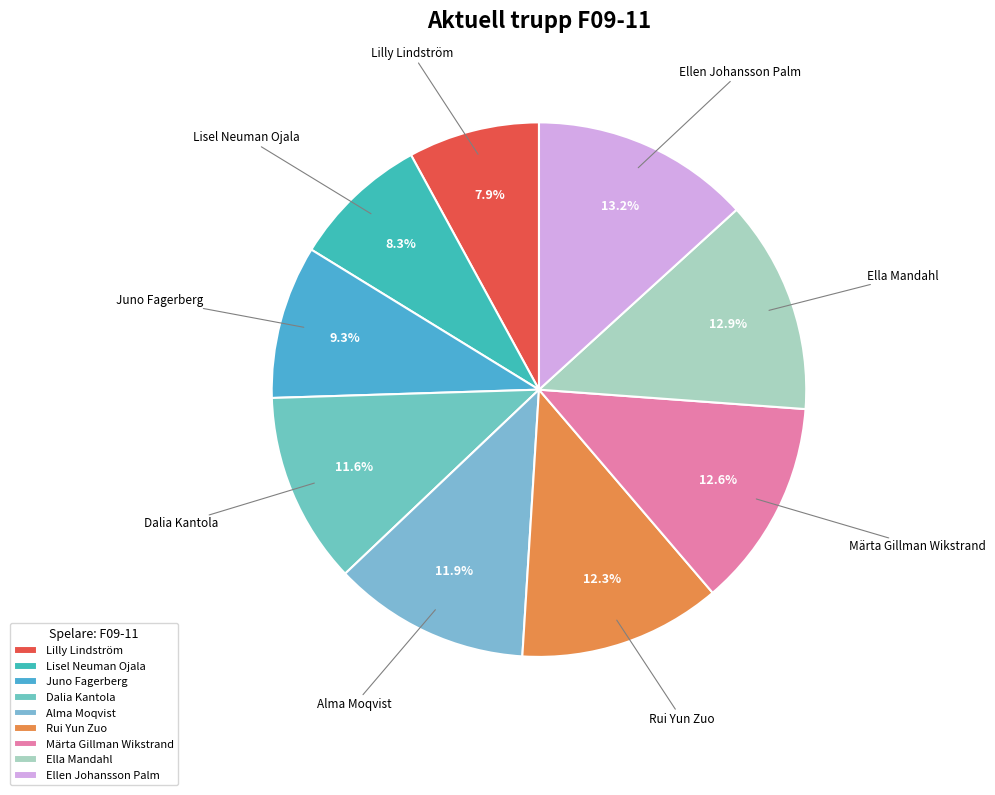

Is there any slice that represents more than half of the pie?

No